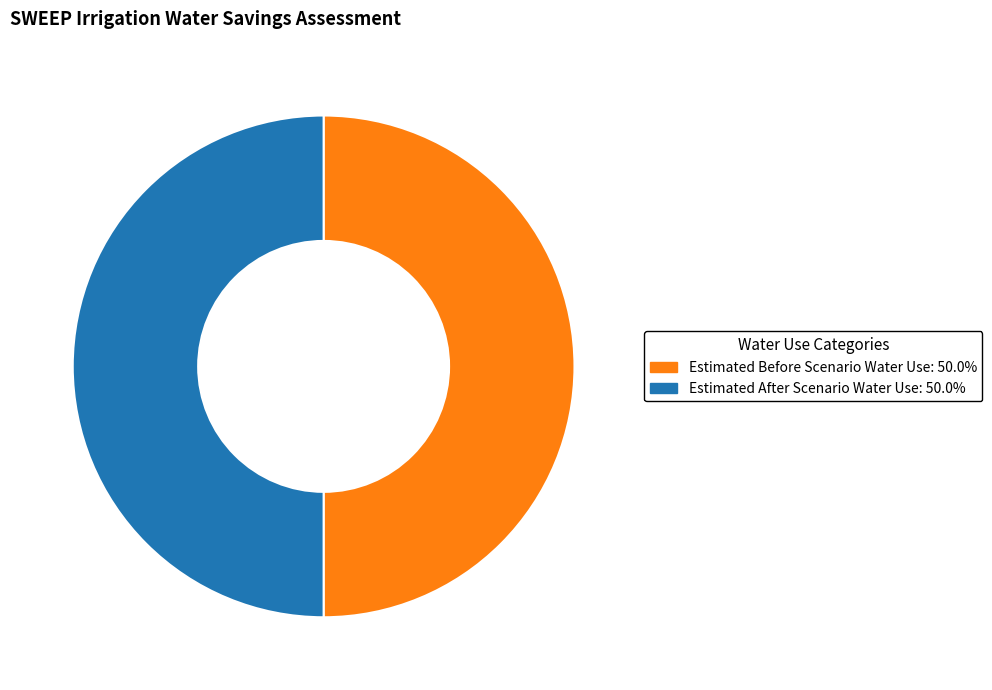

Count the number of slices in the pie.

2